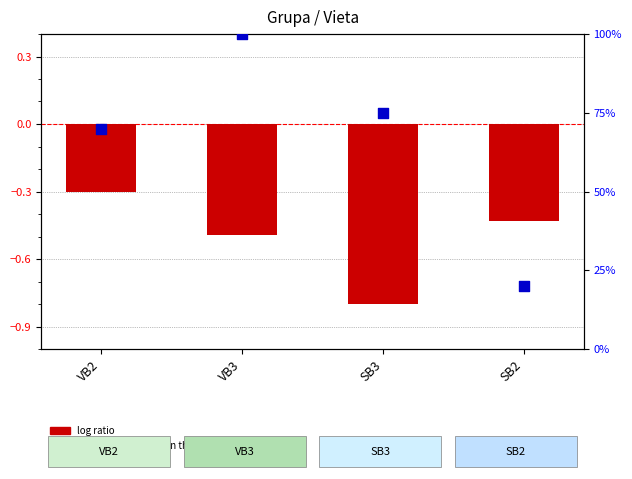

At how many categories does at least one series exceed 4?

4